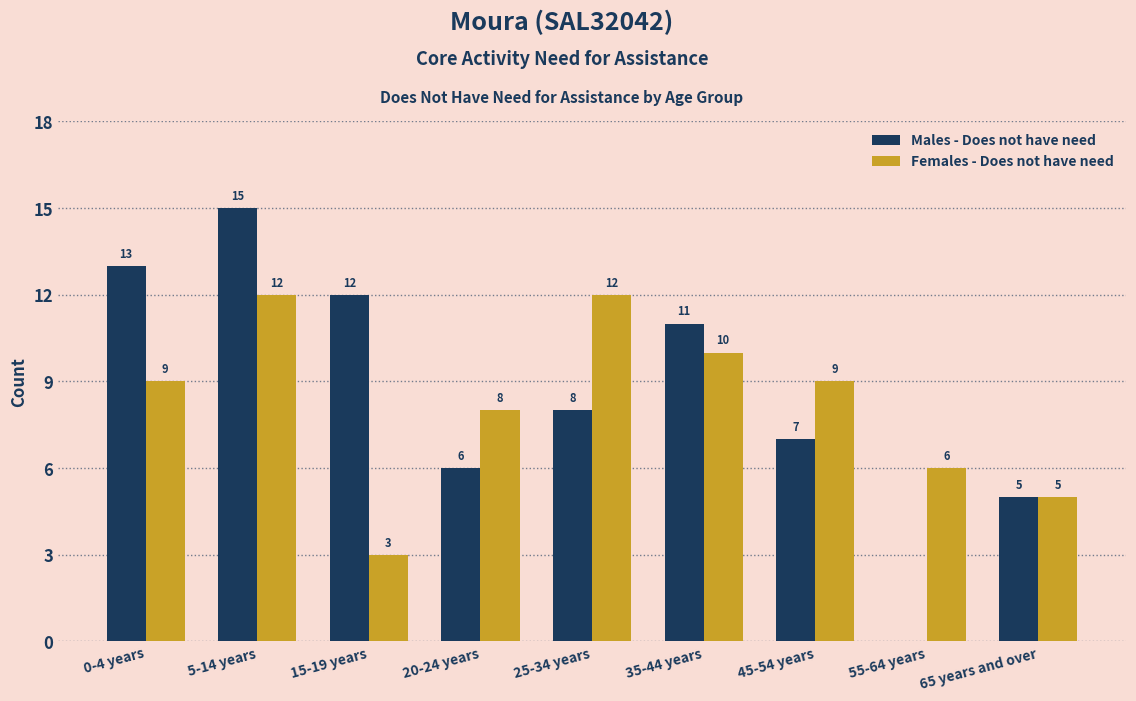

What are all the series names shown in the legend?

Males - Does not have need, Females - Does not have need